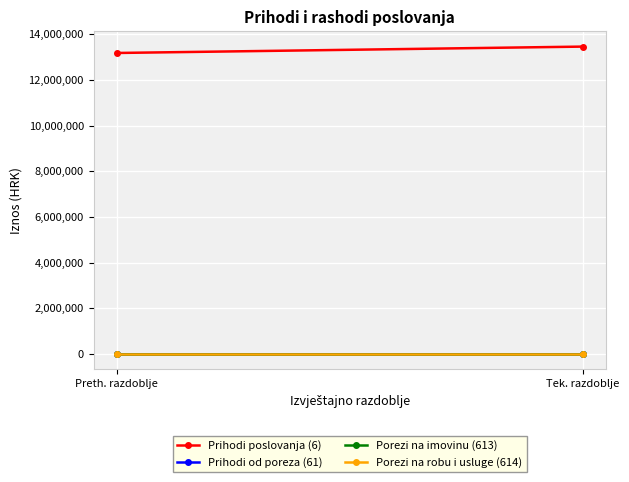

Which has a higher value, Preth. razdoblje or Tek. razdoblje?

Tek. razdoblje